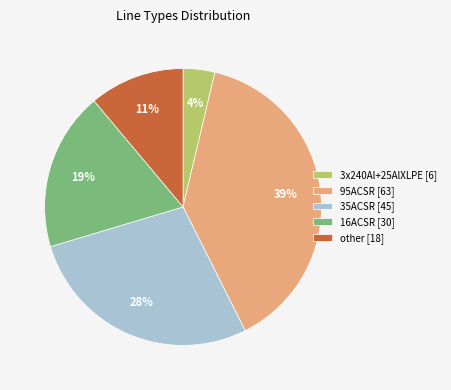

Is it true that other [18] is 11% of the pie?

True